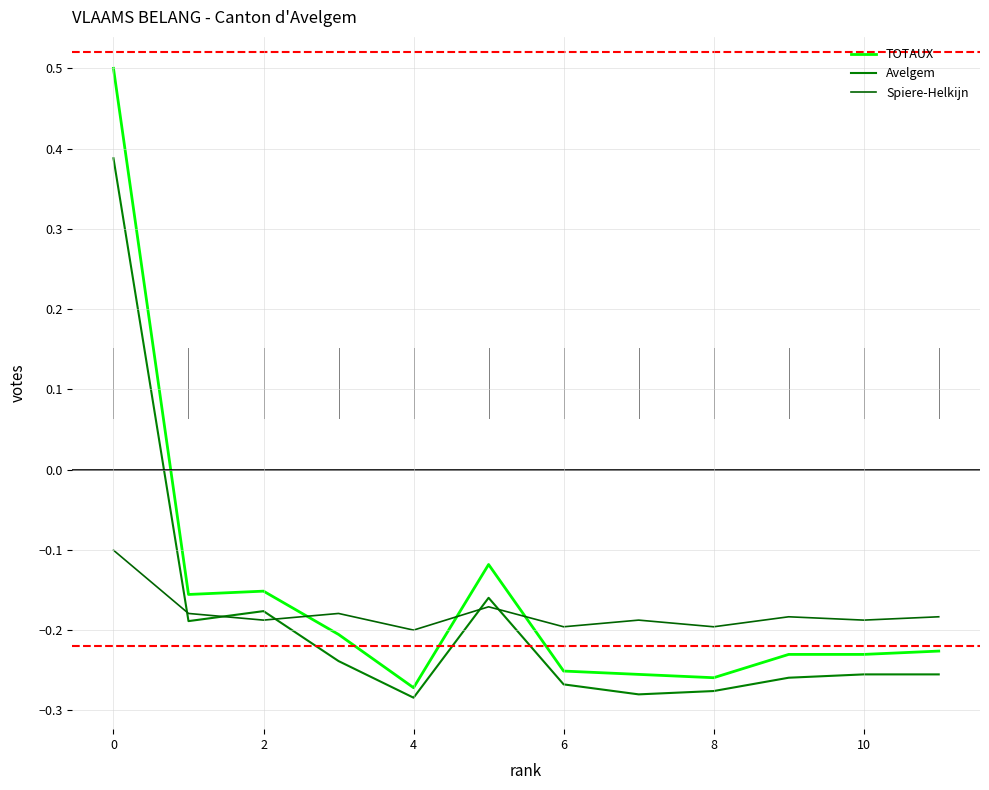

Rank the series by their average value, from lowest to highest.

Avelgem, Spiere-Helkijn, TOTAUX